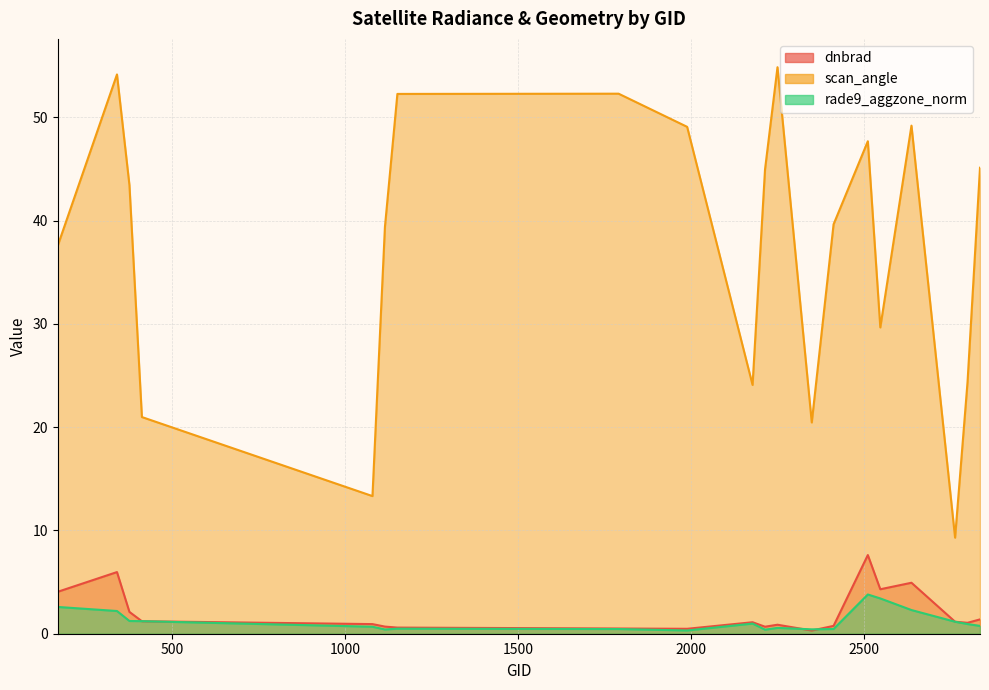

True or false: rade9_aggzone_norm and scan_angle cross at least once.

False